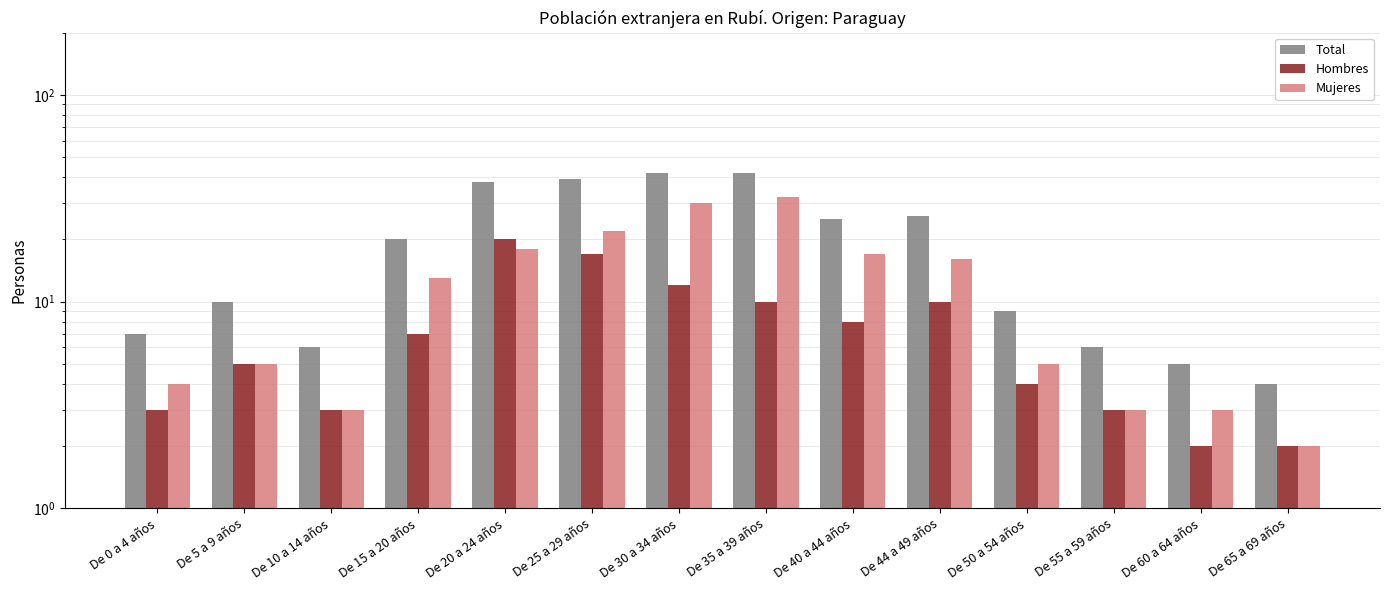

What is the difference between the Total values at De 25 a 29 años and De 15 a 20 años?

19